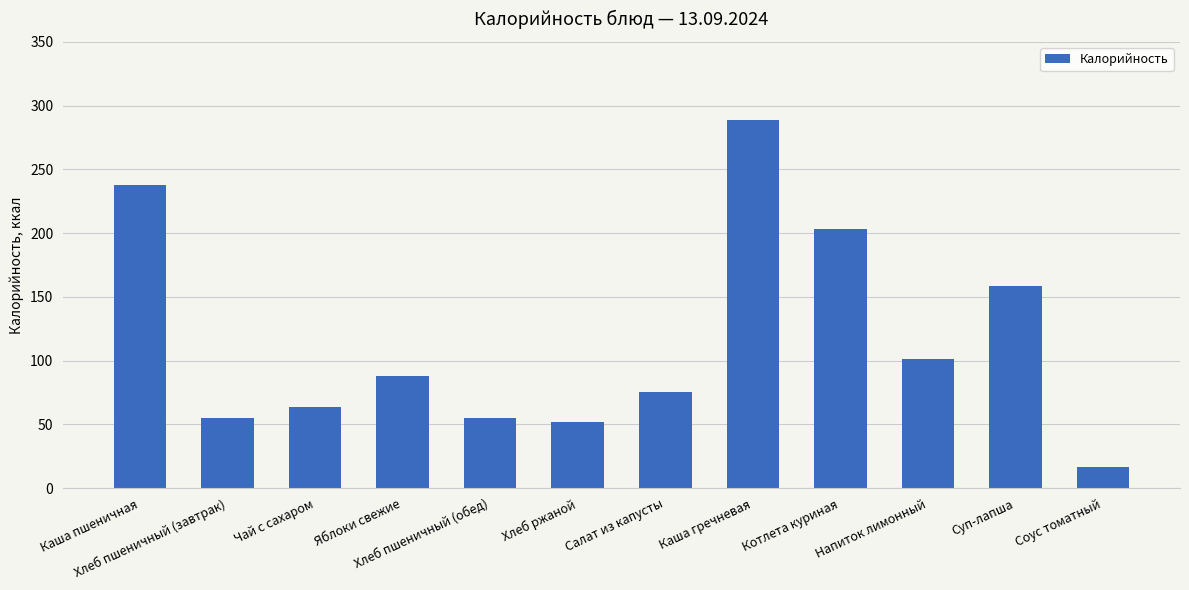

How many distinct data groups are displayed?

1